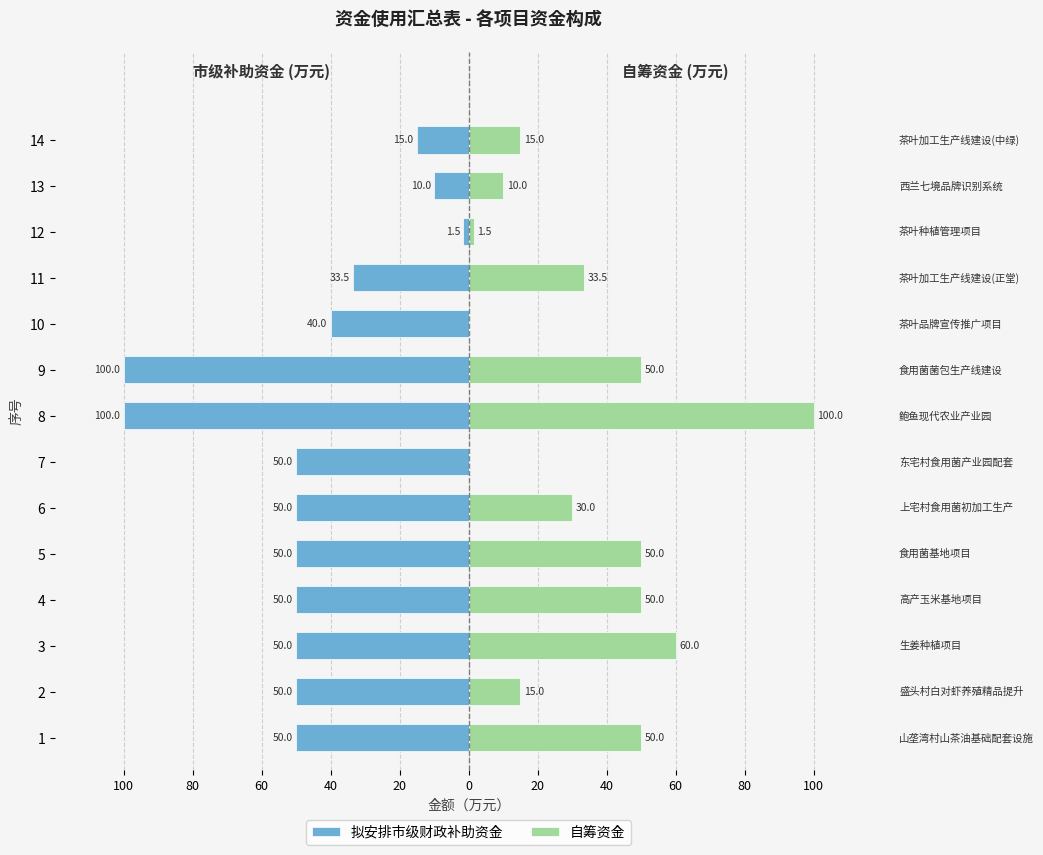

How many values in the 自筹资金 series are below 33?

7